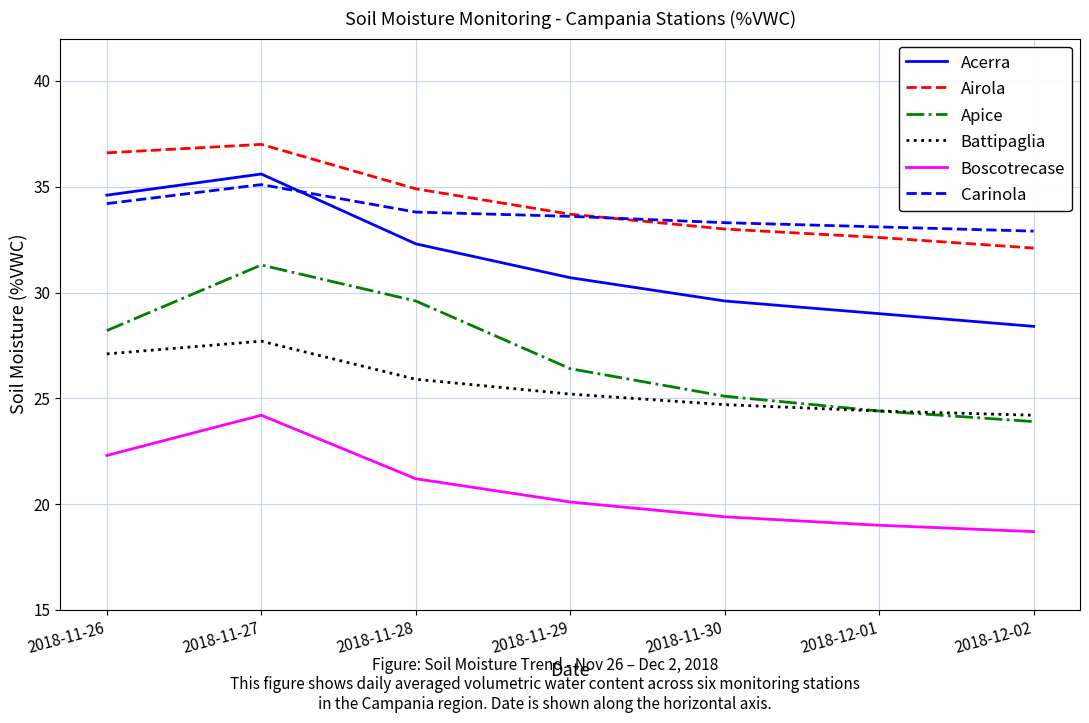

Reading right to left, list all the values displayed in this chart.

Acerra: 2018-12-02=28.4	2018-12-01=29.0	2018-11-30=29.6	2018-11-29=30.7	2018-11-28=32.3	2018-11-27=35.6	2018-11-26=34.6
Airola: 2018-12-02=32.1	2018-12-01=32.6	2018-11-30=33.0	2018-11-29=33.7	2018-11-28=34.9	2018-11-27=37.0	2018-11-26=36.6
Apice: 2018-12-02=23.9	2018-12-01=24.4	2018-11-30=25.1	2018-11-29=26.4	2018-11-28=29.6	2018-11-27=31.3	2018-11-26=28.2
Battipaglia: 2018-12-02=24.2	2018-12-01=24.4	2018-11-30=24.7	2018-11-29=25.2	2018-11-28=25.9	2018-11-27=27.7	2018-11-26=27.1
Boscotrecase: 2018-12-02=18.7	2018-12-01=19.0	2018-11-30=19.4	2018-11-29=20.1	2018-11-28=21.2	2018-11-27=24.2	2018-11-26=22.3
Carinola: 2018-12-02=32.9	2018-12-01=33.1	2018-11-30=33.3	2018-11-29=33.6	2018-11-28=33.8	2018-11-27=35.1	2018-11-26=34.2